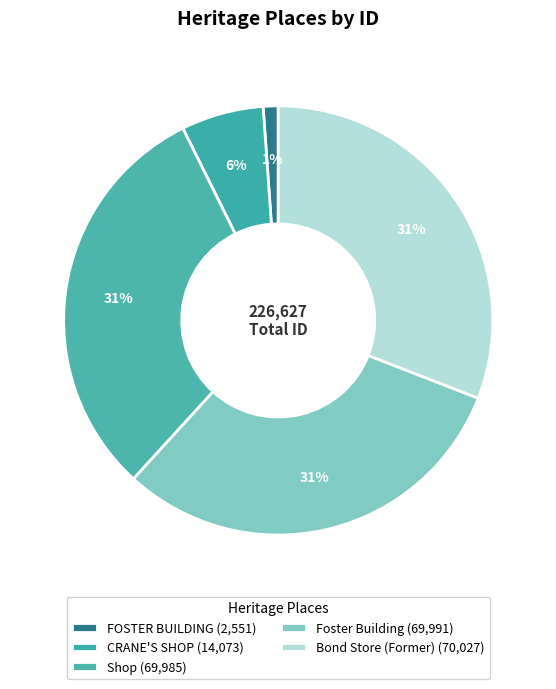

Approximately how many times larger is the value at Bond Store (Former) compared to Shop?

1.0